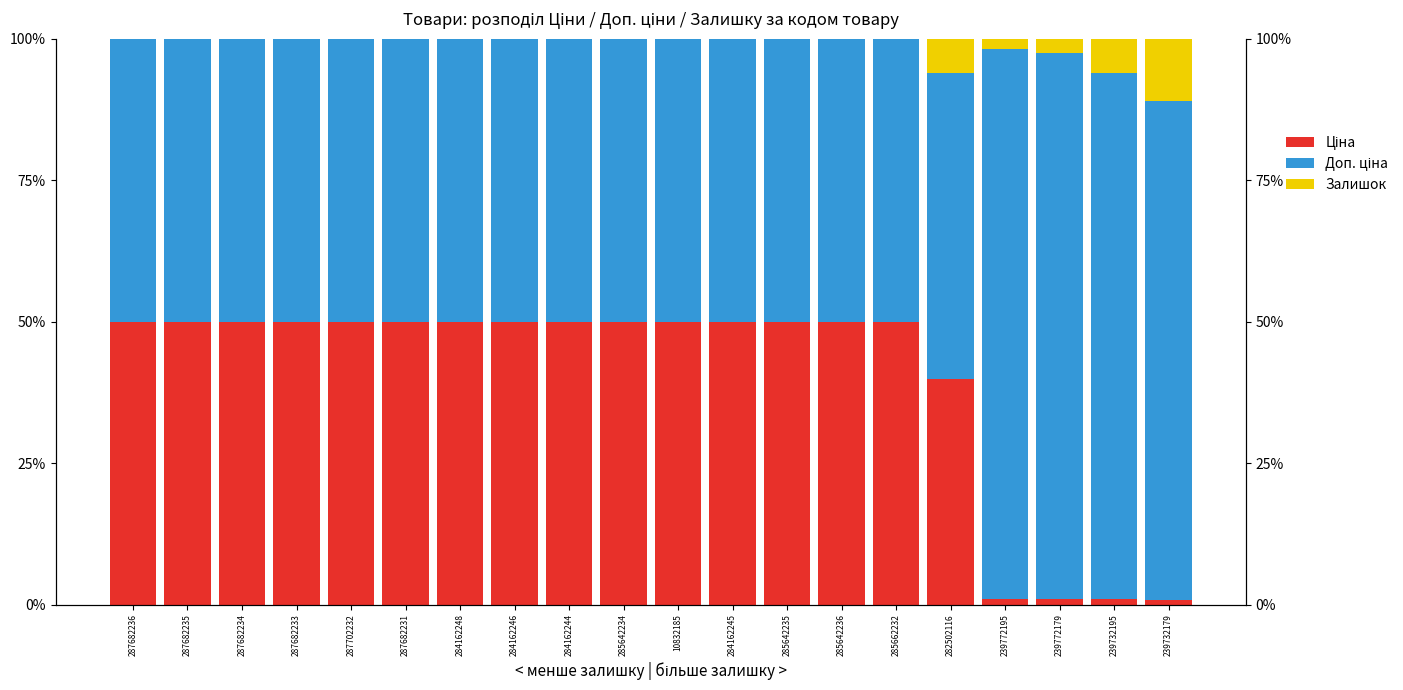

The value of Доп. ціна at 239732179 is 0.9. True or false?

True